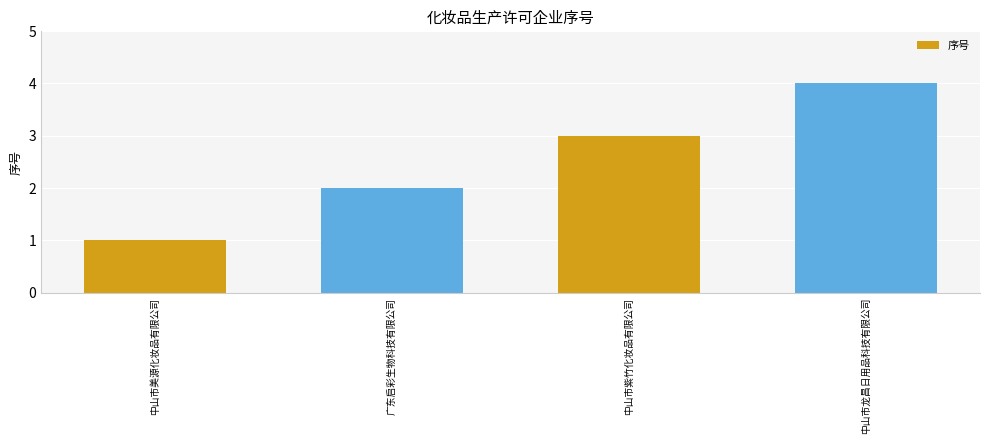

What is the difference between the values at 中山市龙昌日用品科技有限公司 and 中山市紫竹化妆品有限公司?

1